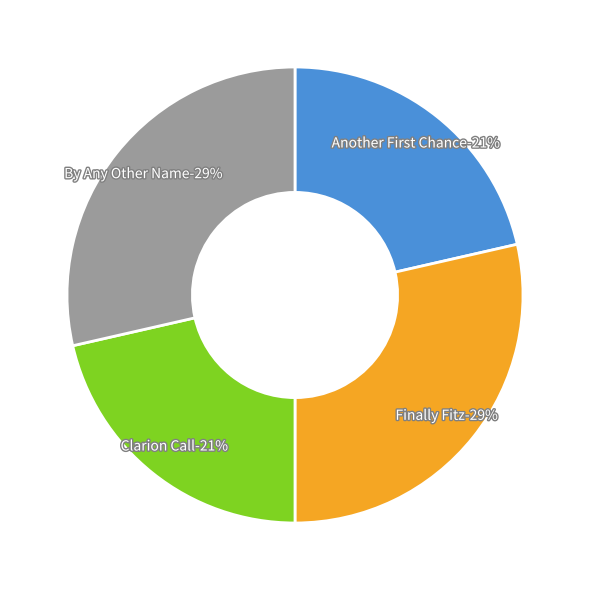

Does By Any Other Name account for over 50% of the chart?

No